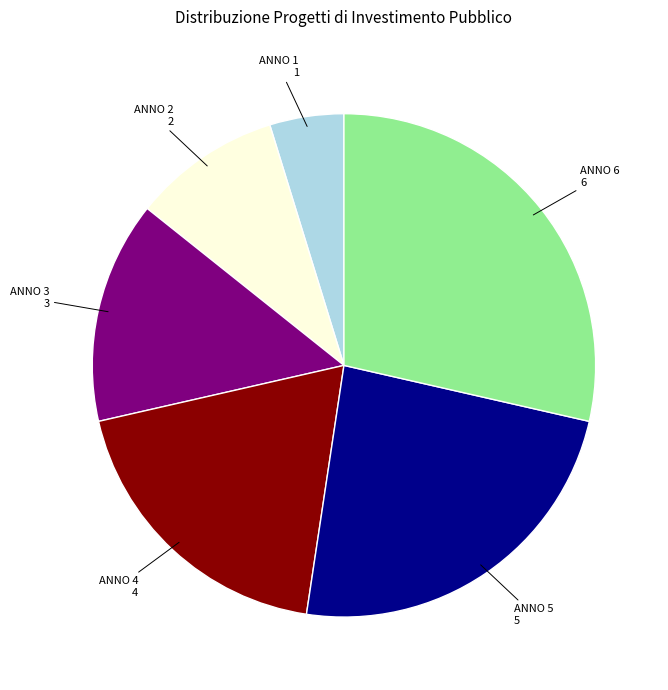

Is there a majority slice in this chart?

No